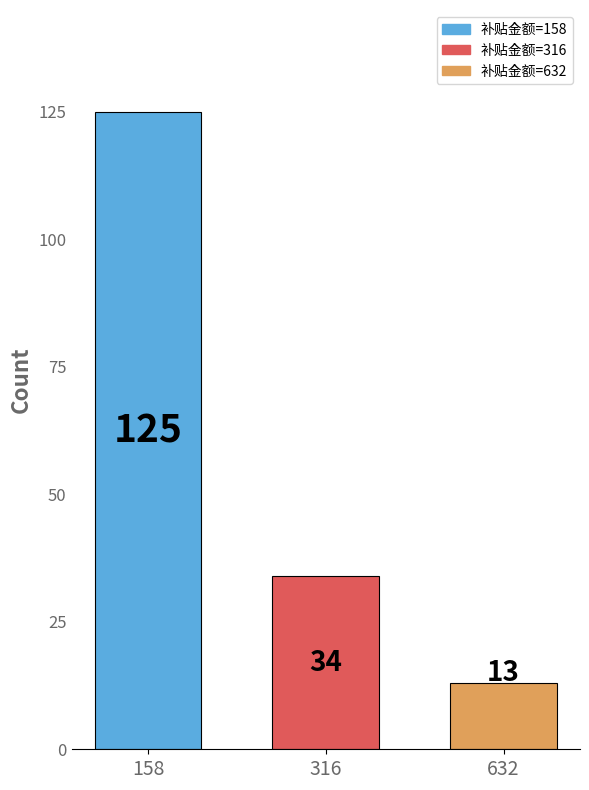

The chart shows a value of 125 at 158. True or false?

True